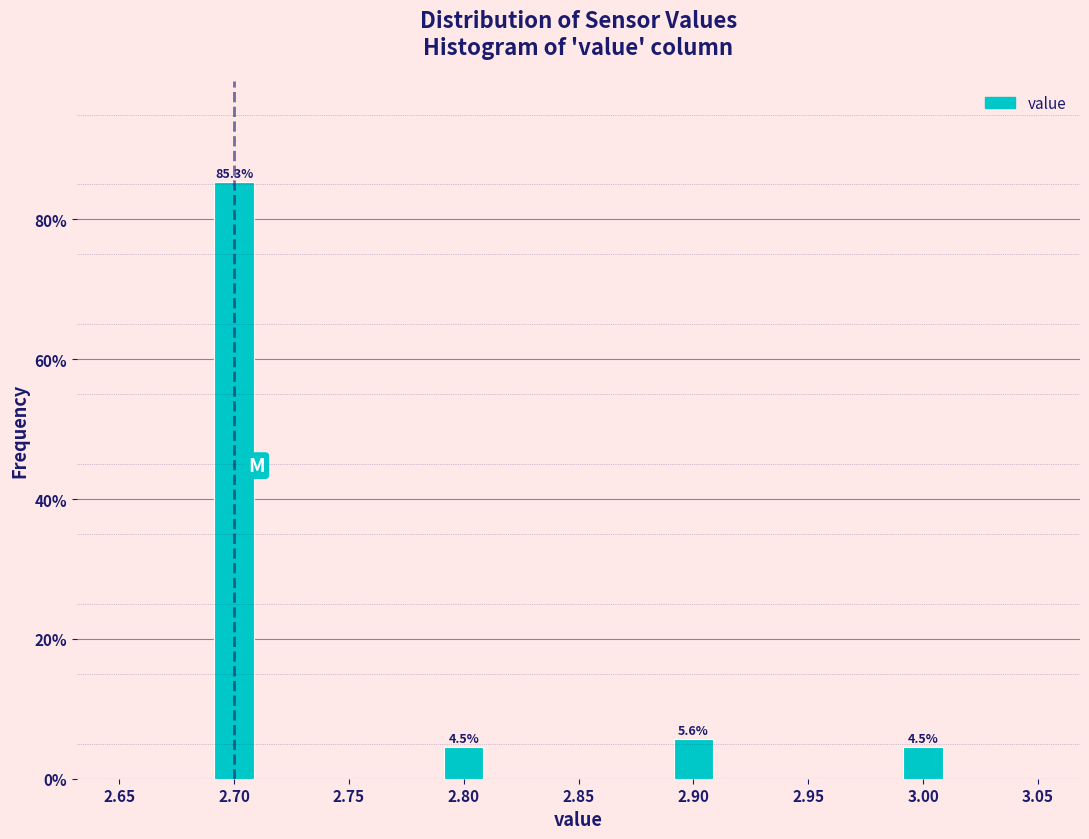

Which range on the x-axis has the tallest bar?

2.69 to 2.71